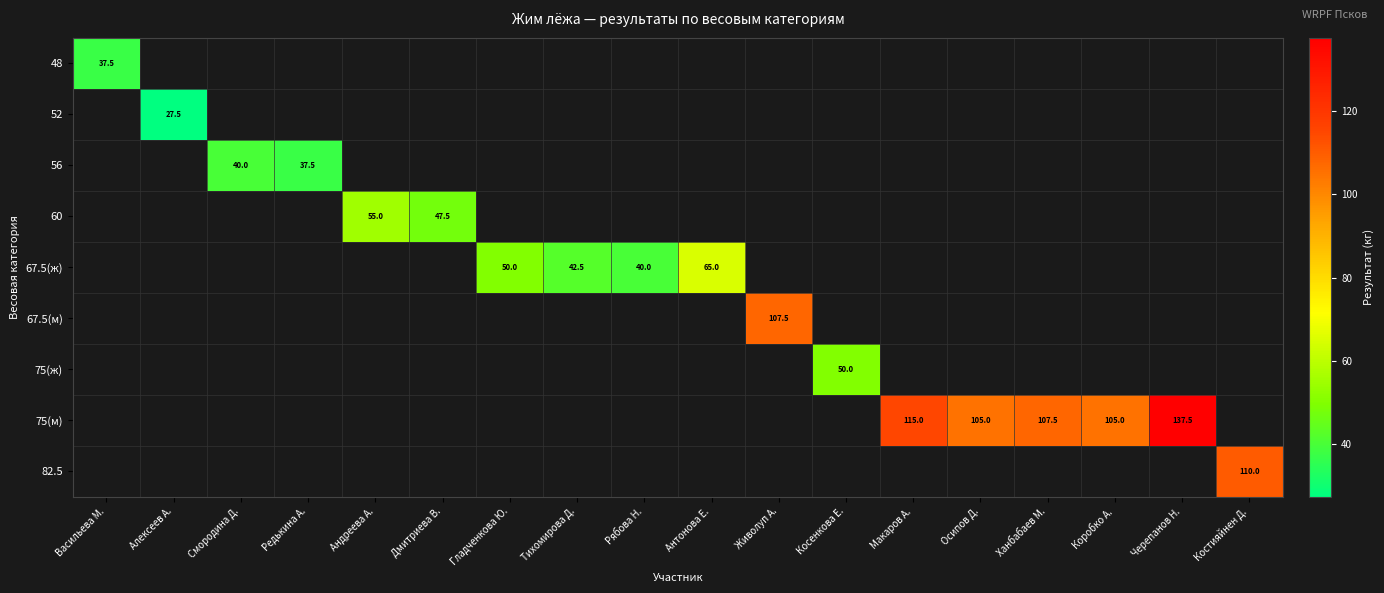

Is it true that 67.5(ж) equals 28.1 at Гладченкова Ю.?

False